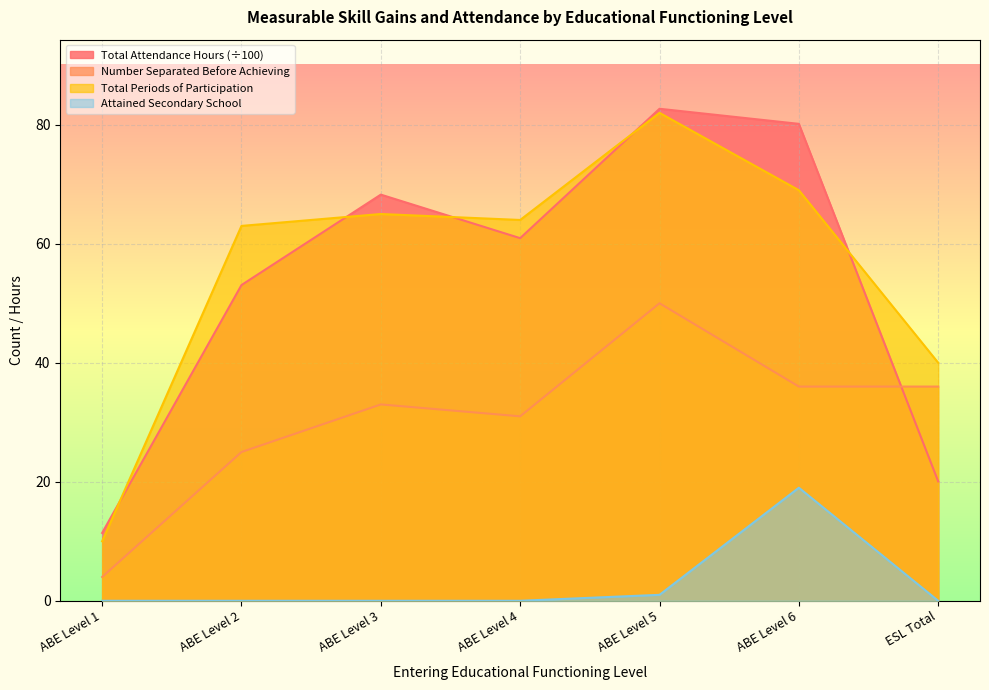

How many values in the Total Attendance Hours series exceed 60?

4